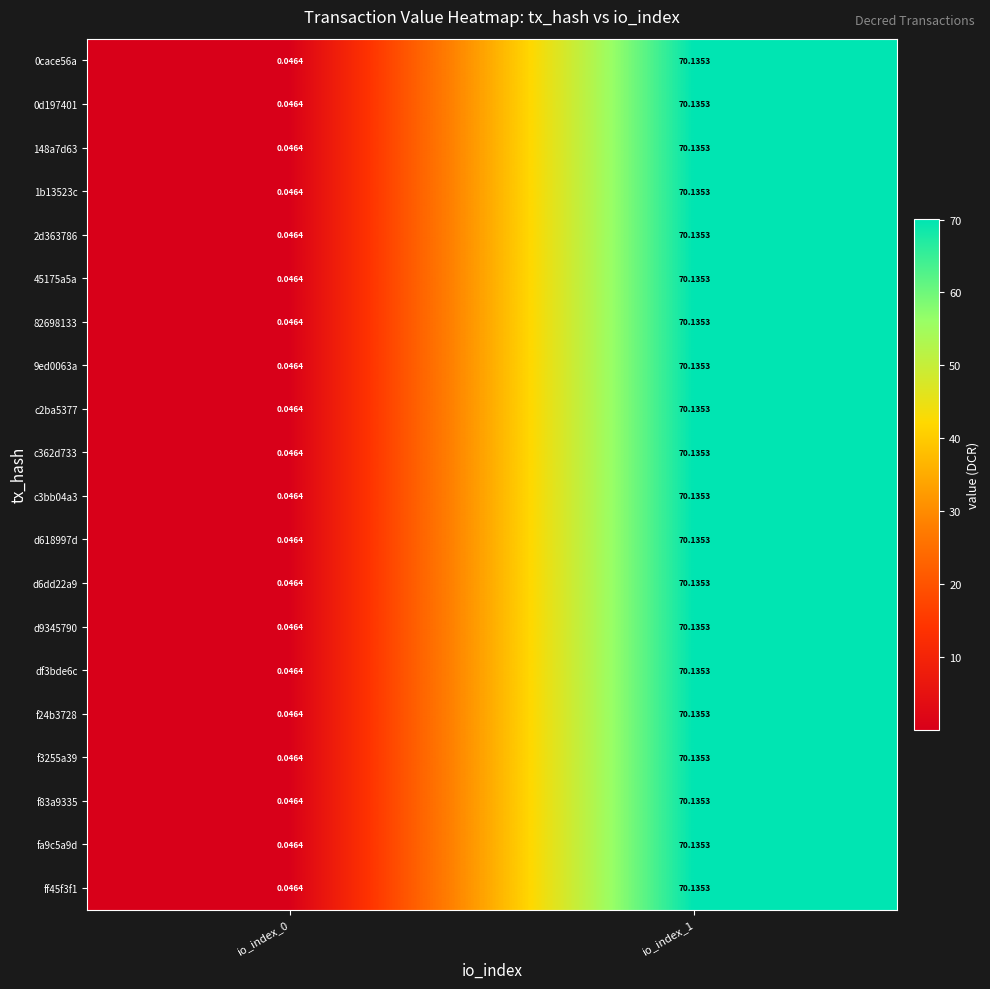

Reading left to right, list all the values displayed in this chart.

0cace56a: io_index_0=0.0	io_index_1=70.1
0d197401: io_index_0=0.0	io_index_1=70.1
148a7d63: io_index_0=0.0	io_index_1=70.1
1b13523c: io_index_0=0.0	io_index_1=70.1
2d363786: io_index_0=0.0	io_index_1=70.1
45175a5a: io_index_0=0.0	io_index_1=70.1
82698133: io_index_0=0.0	io_index_1=70.1
9ed0063a: io_index_0=0.0	io_index_1=70.1
c2ba5377: io_index_0=0.0	io_index_1=70.1
c362d733: io_index_0=0.0	io_index_1=70.1
c3bb04a3: io_index_0=0.0	io_index_1=70.1
d618997d: io_index_0=0.0	io_index_1=70.1
d6dd22a9: io_index_0=0.0	io_index_1=70.1
d9345790: io_index_0=0.0	io_index_1=70.1
df3bde6c: io_index_0=0.0	io_index_1=70.1
f24b3728: io_index_0=0.0	io_index_1=70.1
f3255a39: io_index_0=0.0	io_index_1=70.1
f83a9335: io_index_0=0.0	io_index_1=70.1
fa9c5a9d: io_index_0=0.0	io_index_1=70.1
ff45f3f1: io_index_0=0.0	io_index_1=70.1